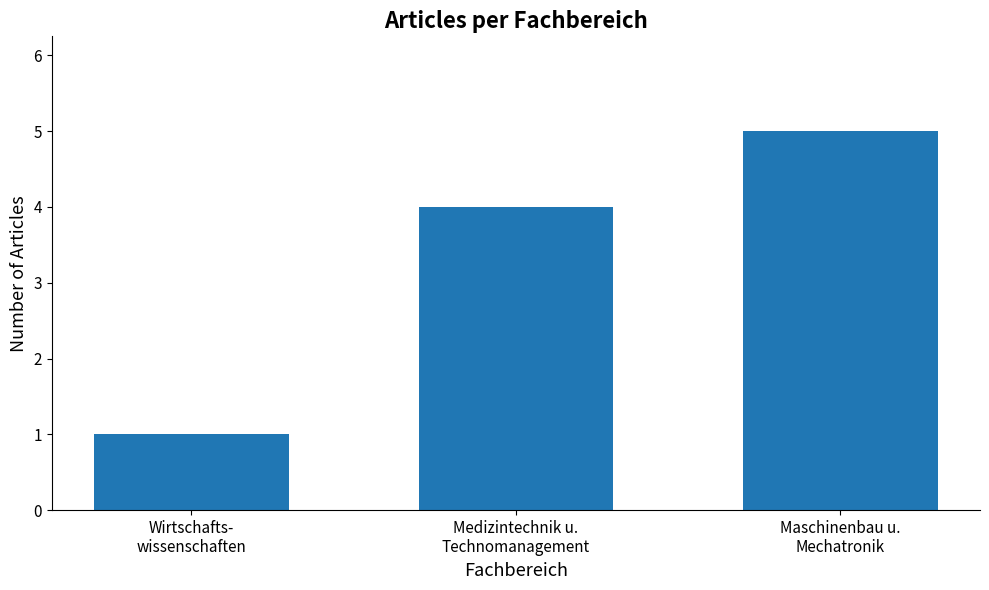

What position from the left is Medizintechnik u.
Technomanagement?

2